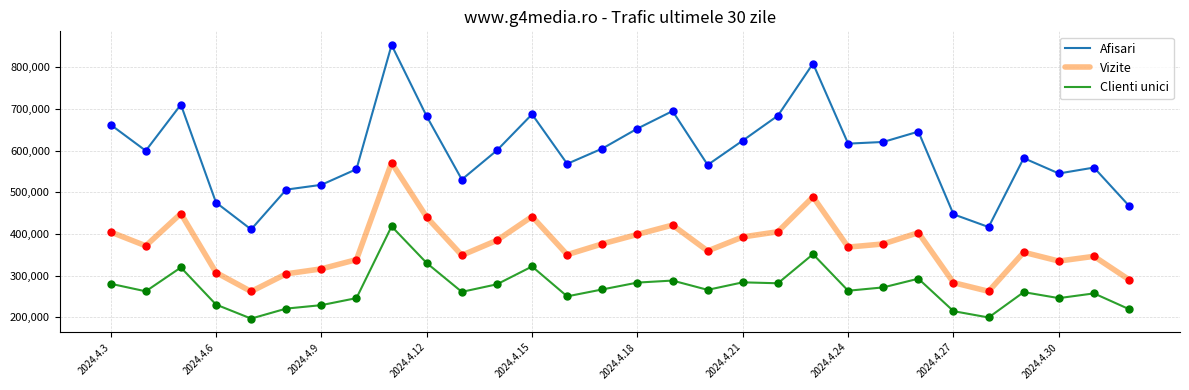

Rank the series by their average value, from highest to lowest.

Afisari, Vizite, Clienti unici